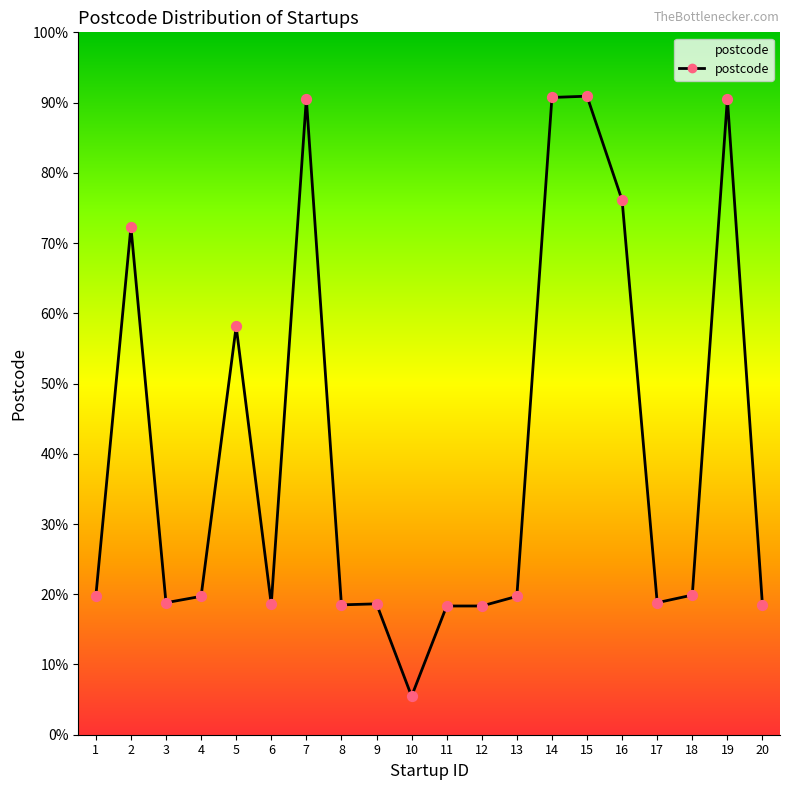

Which has a higher value, 14 or 8?

14